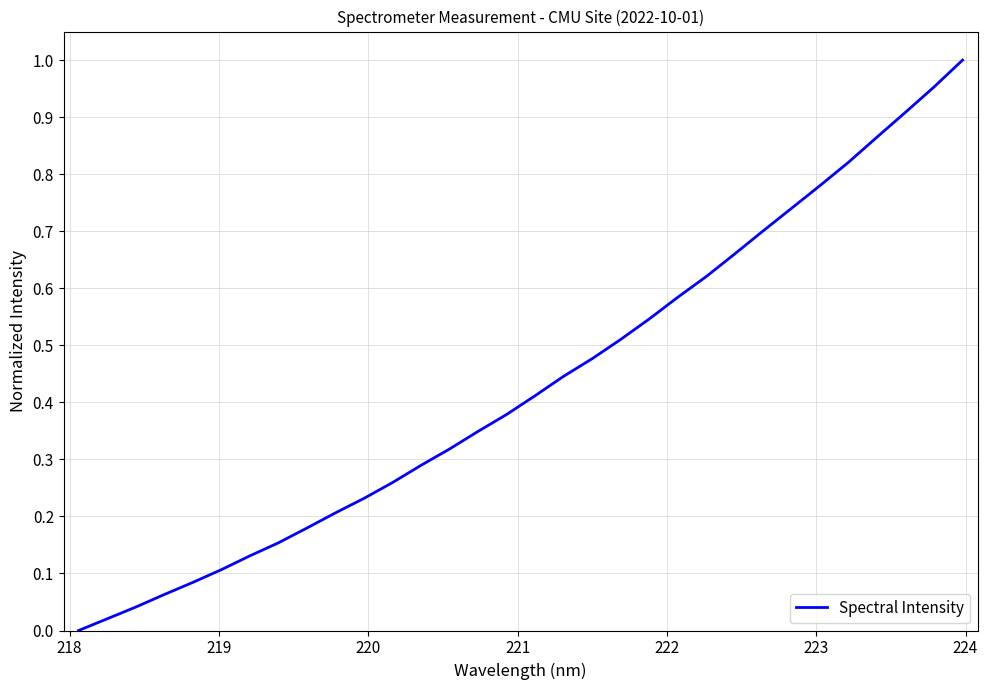

What is the difference between the second highest and minimum values?

1.0